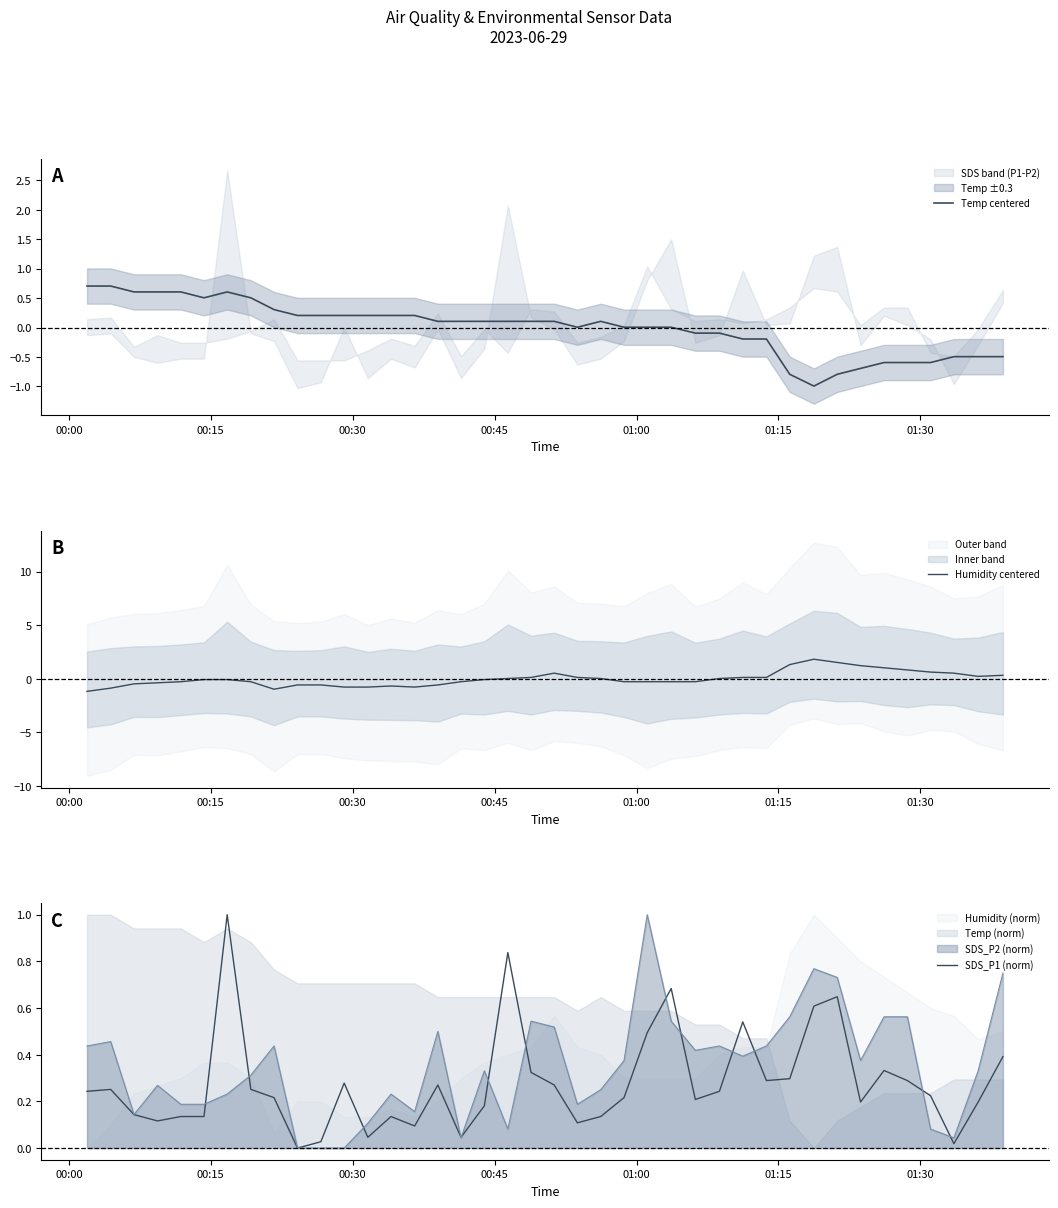

What is the maximum value for Temp centered?

0.7